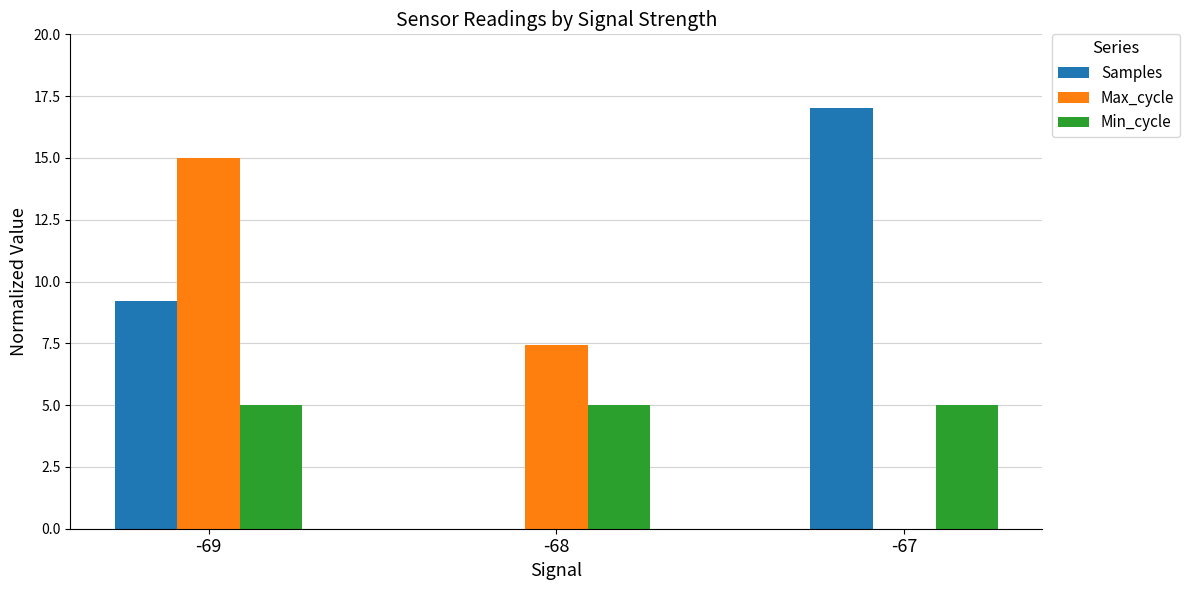

What is the sum of the Min_cycle values at -69 and -68?

10.0